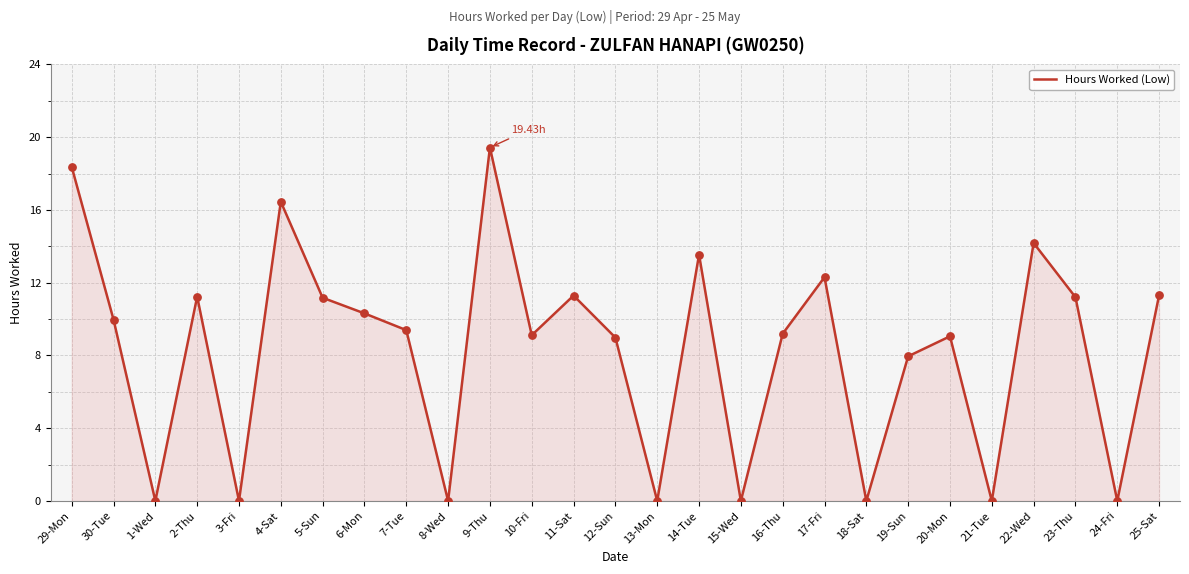

What is the change in value from 9-Thu to 25-Sat?

-8.1